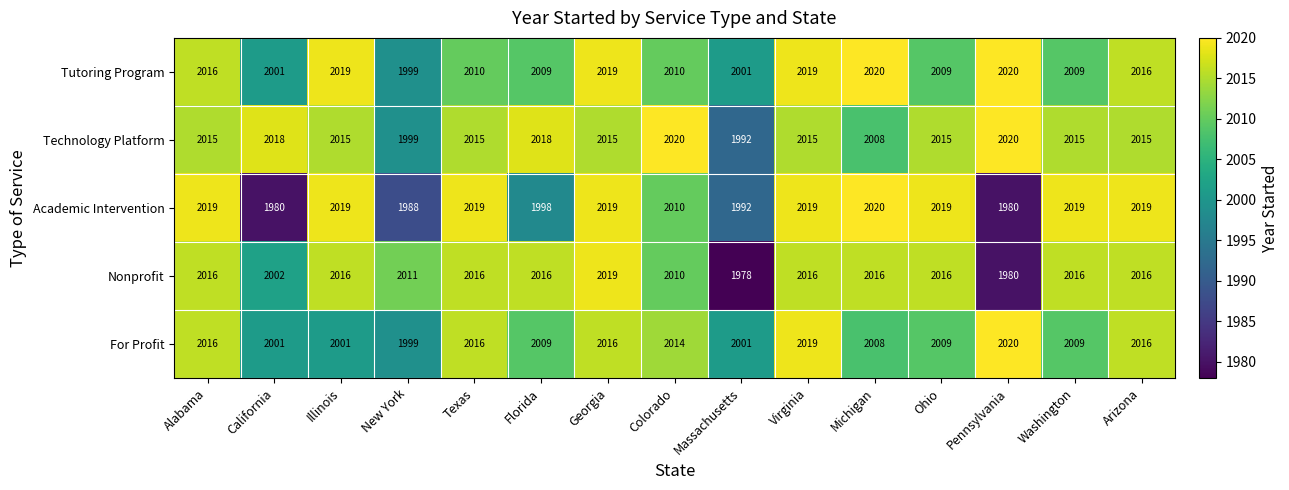

At which category does the chart reach its minimum across all series?

Massachusetts